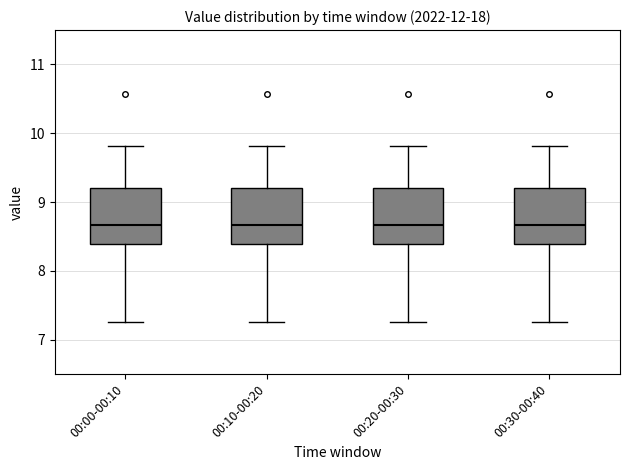

Where does the lower whisker of the box for 00:20-00:30 end on the y-axis? The values are not printed on the chart, so give them approximately, as read against the axis.

7.3